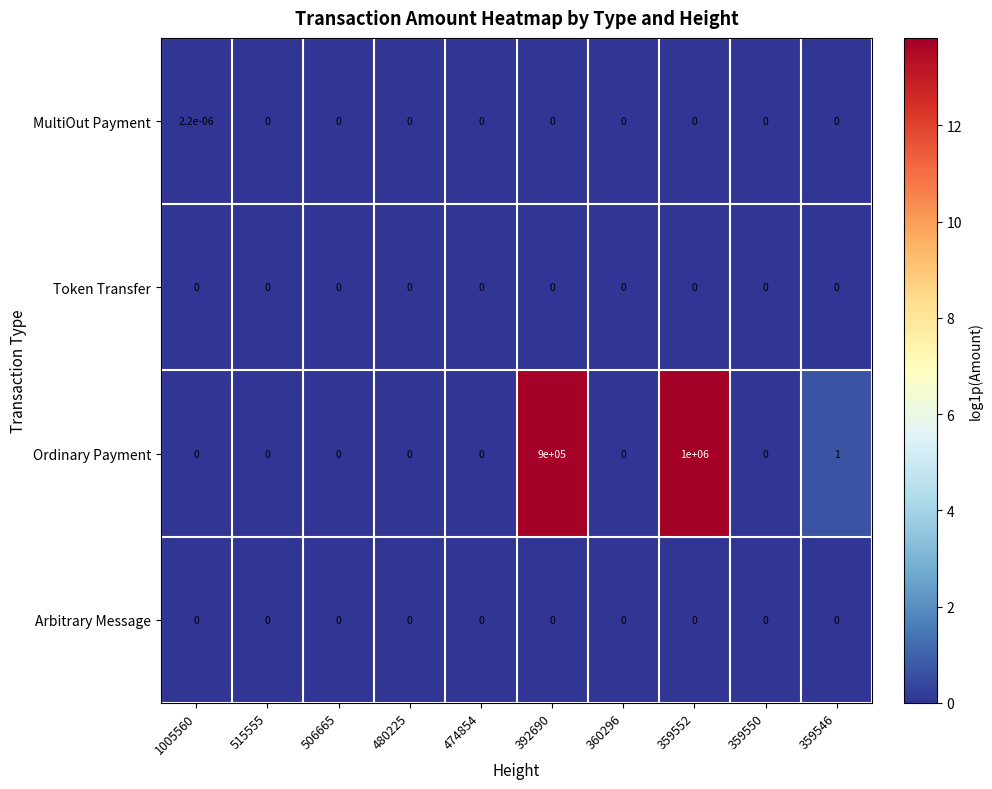

Which series has the largest total across all categories?

Ordinary Payment